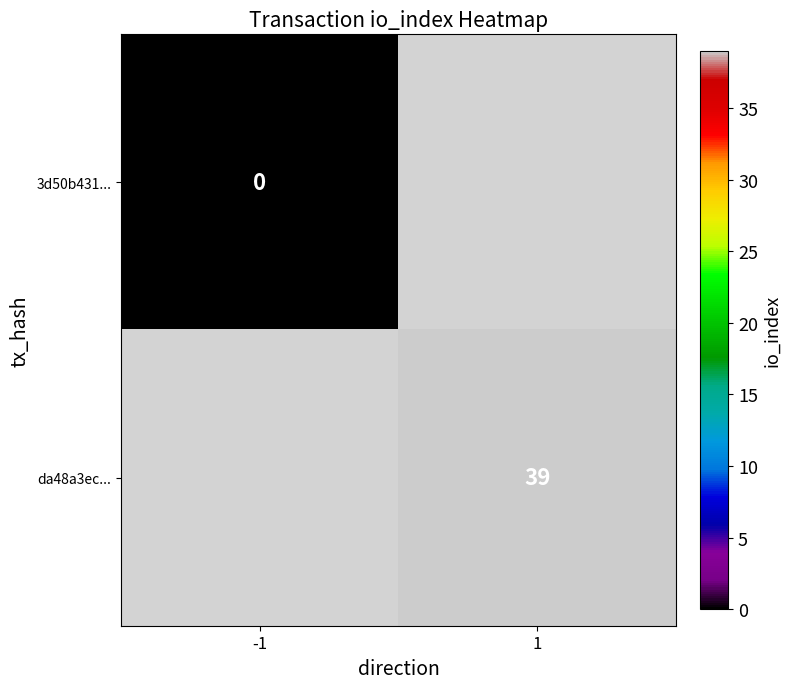

True or false: da48a3ec... has a value of 39 at 1.

True